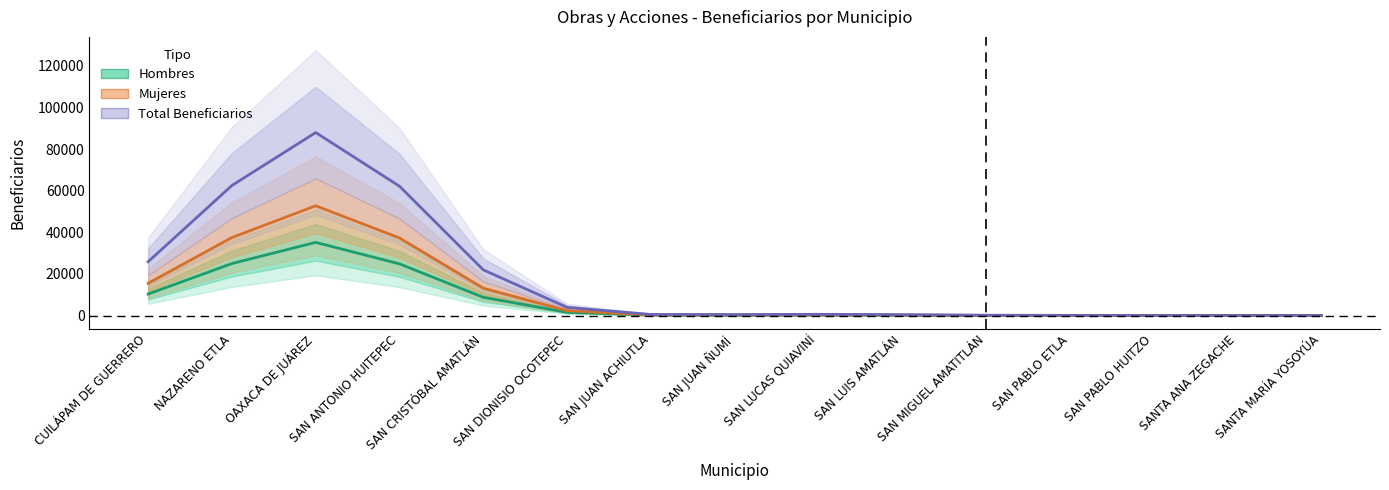

Where does the Hombres series first go above 233?

CUILÁPAM DE GUERRERO